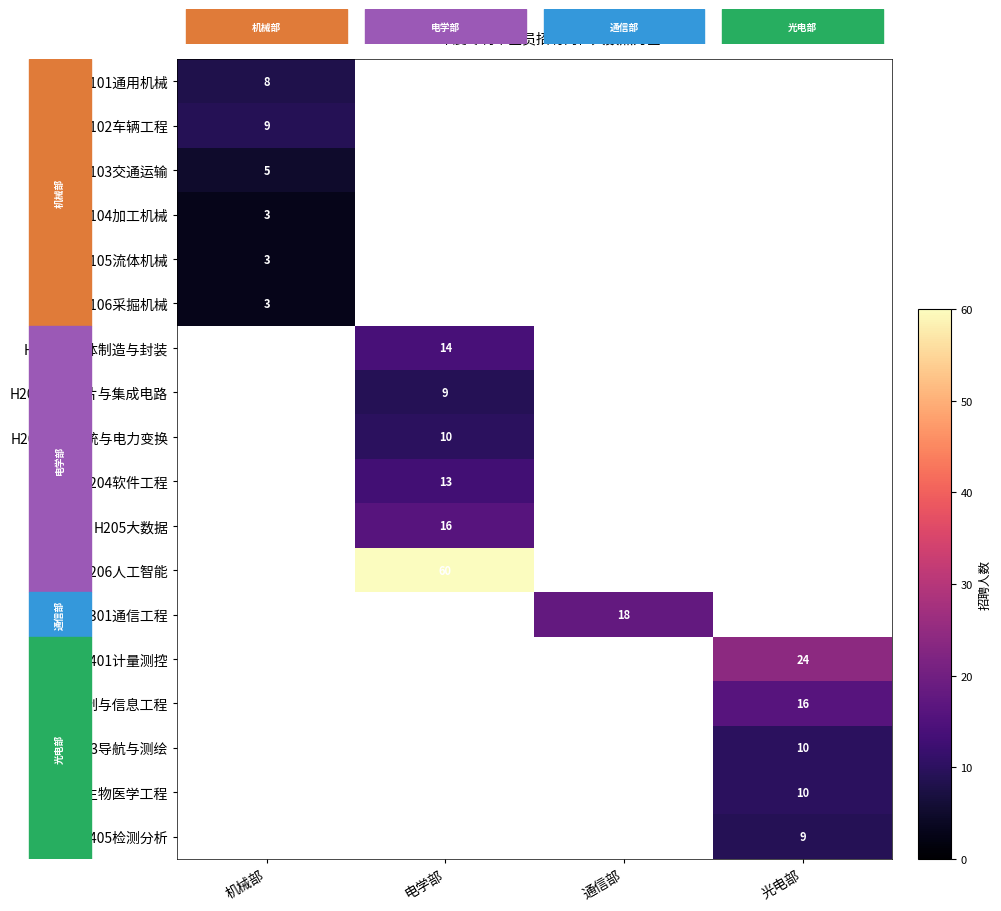

How many series are shown in this chart?

18